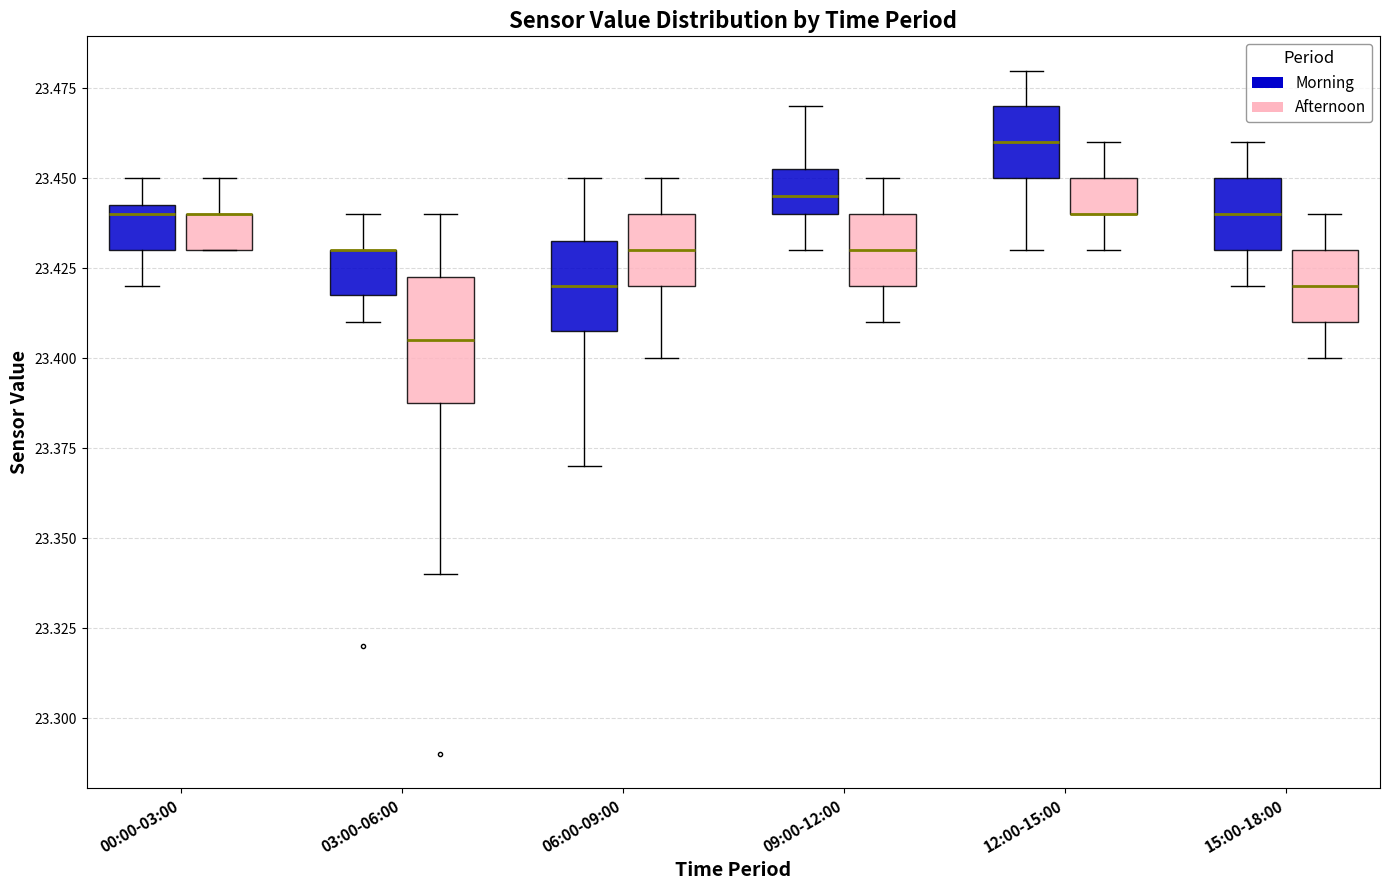

Where is the lower edge of the box for 03:00-06:00 (Afternoon) on the y-axis? The values are not printed on the chart, so give them approximately, as read against the axis.

23.390